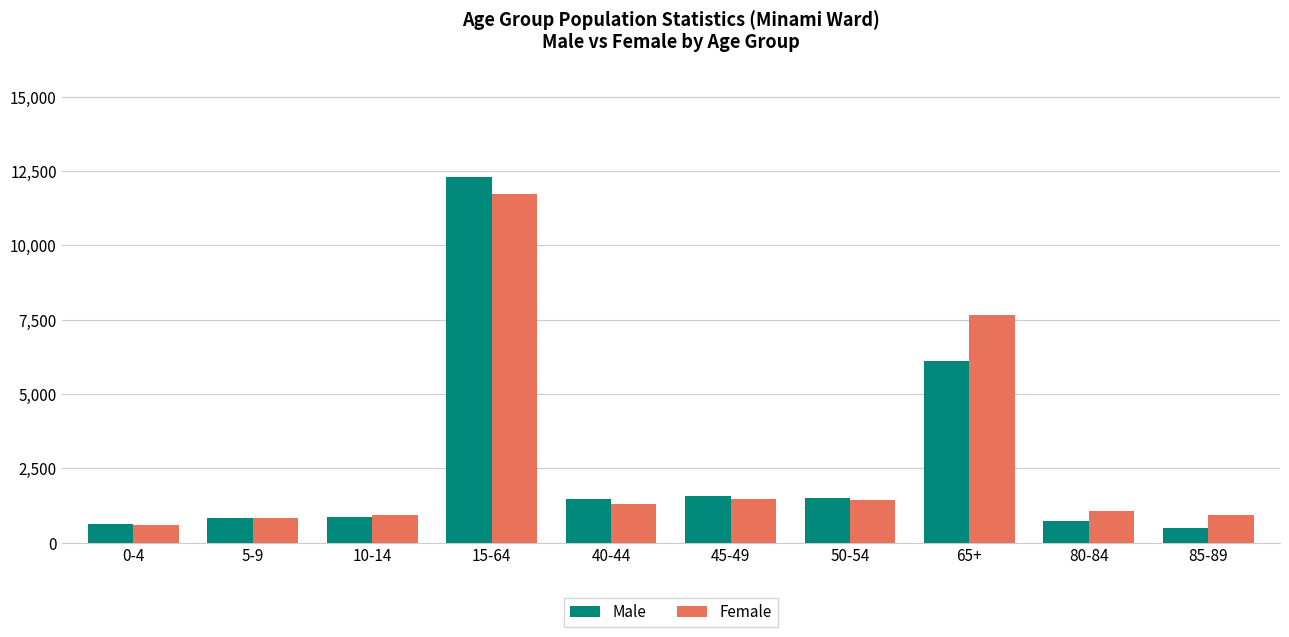

How many categories are shown in the chart?

10